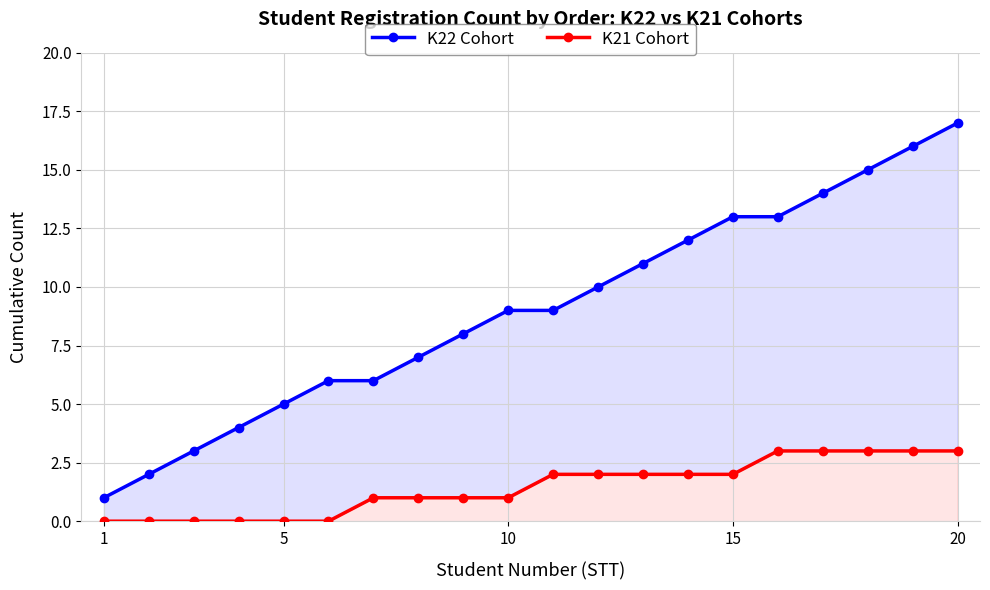

What is the difference between the maximum and minimum values in the K21 Cohort series?

3